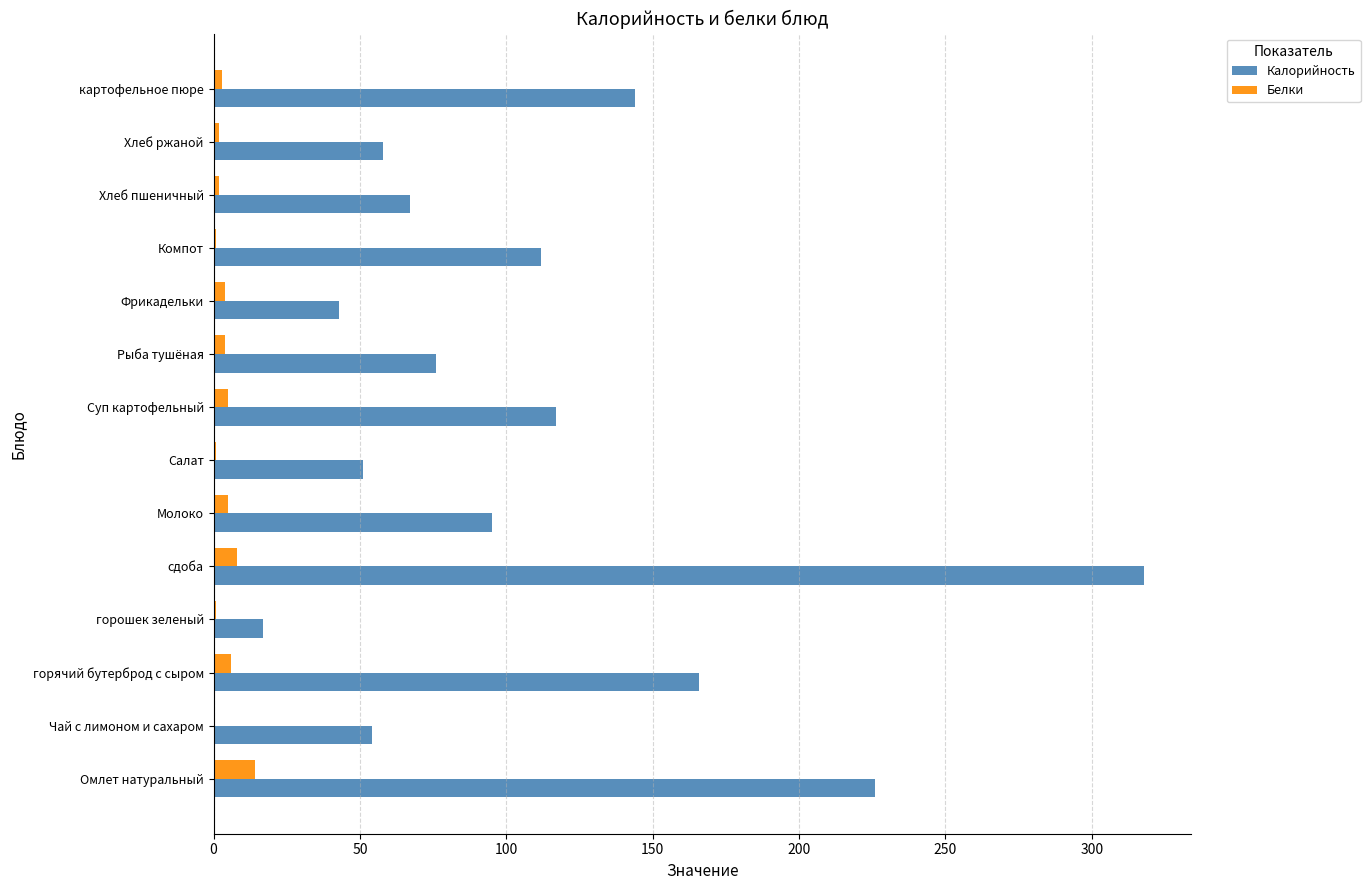

What is the greatest value displayed?

318.0